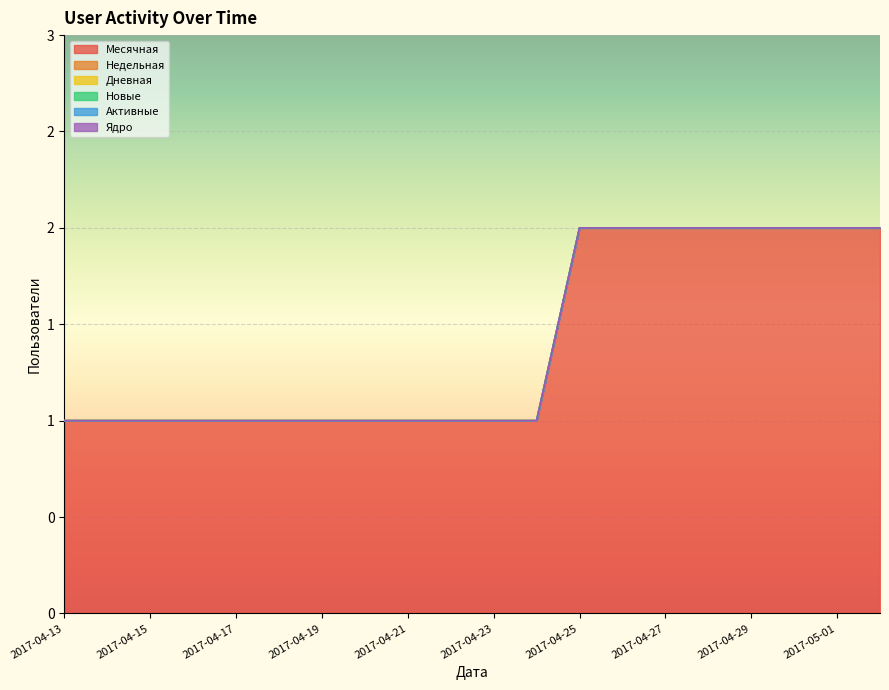

Which series has the largest total across all categories?

Месячная